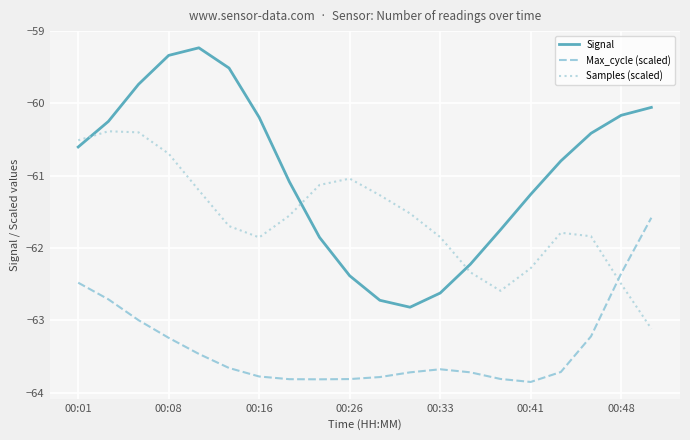

What is the greatest value displayed?

-59.2